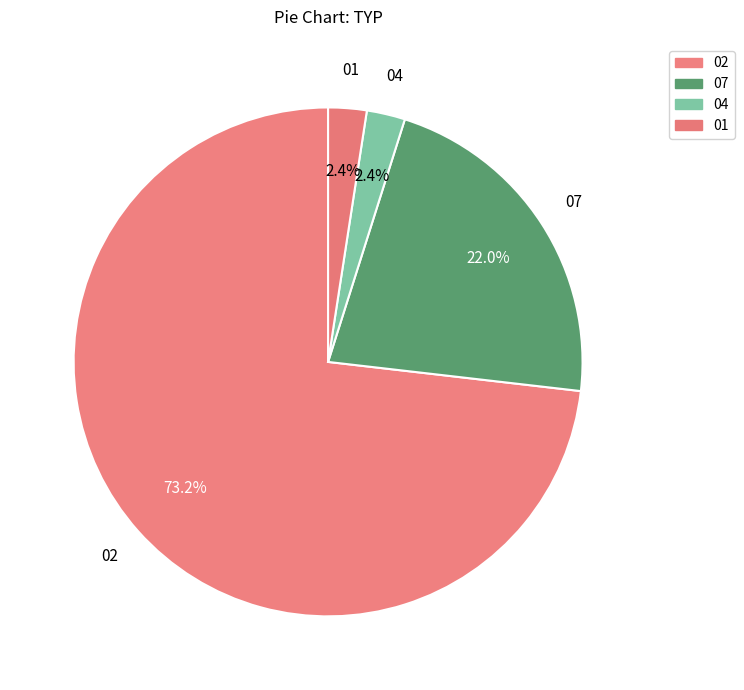

What percentage is NOT represented by 02?

26.8%